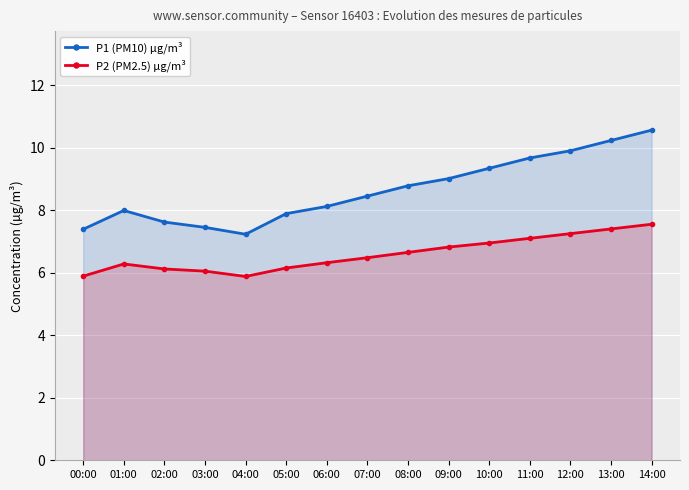

True or false: P2 (PM2.5) µg/m³ and P1 (PM10) µg/m³ intersect in this chart.

False